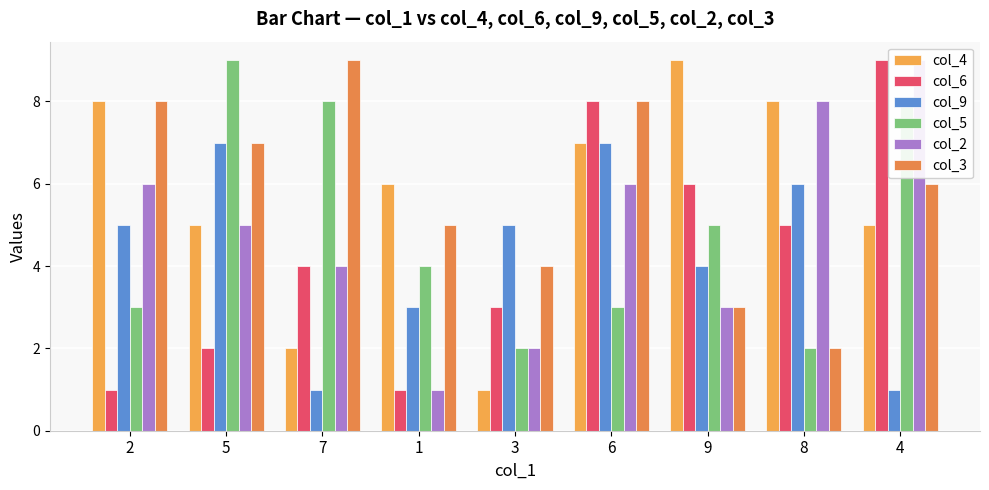

Read the col_5 value at 2.

3